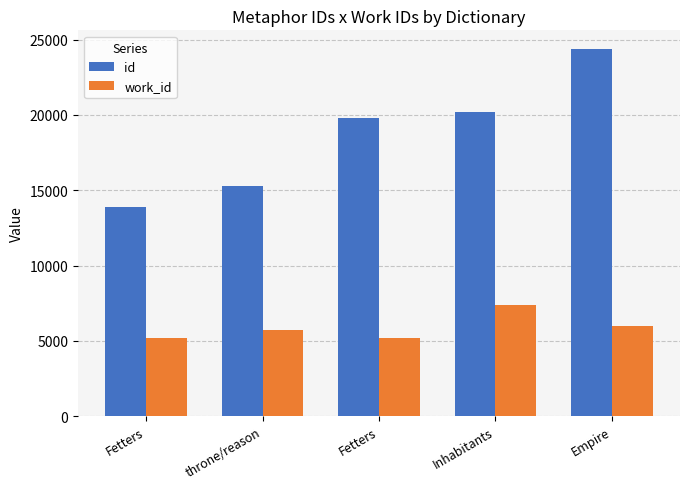

Reading left to right, list all the values displayed in this chart.

id: Fetters=13921	throne/reason=15270	Fetters=19788	Inhabitants=20198	Empire=24401
work_id: Fetters=5175	throne/reason=5730	Fetters=5175	Inhabitants=7391	Empire=6006